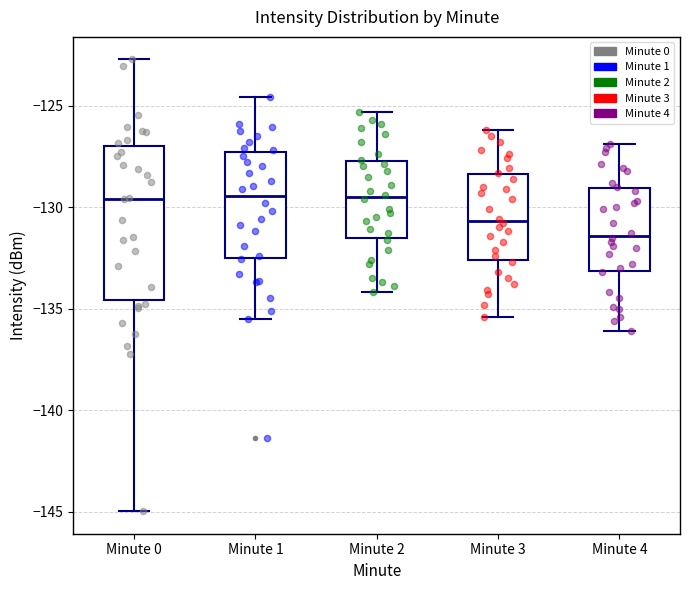

Reading left to right, read every box against the y-axis: the position of its median line, the range the box covers, and the ends of its whiskers. The values are not printed on the chart, so give them approximately, as read against the axis.

Minute 0: median -129.5, box -134.5 to -127.0, whiskers -145.0 to -122.5
Minute 1: median -129.5, box -132.5 to -127.5, whiskers -135.5 to -124.5
Minute 2: median -129.5, box -131.5 to -127.5, whiskers -134.0 to -125.5
Minute 3: median -130.5, box -132.5 to -128.5, whiskers -135.5 to -126.0
Minute 4: median -131.5, box -133.0 to -129.0, whiskers -136.0 to -127.0